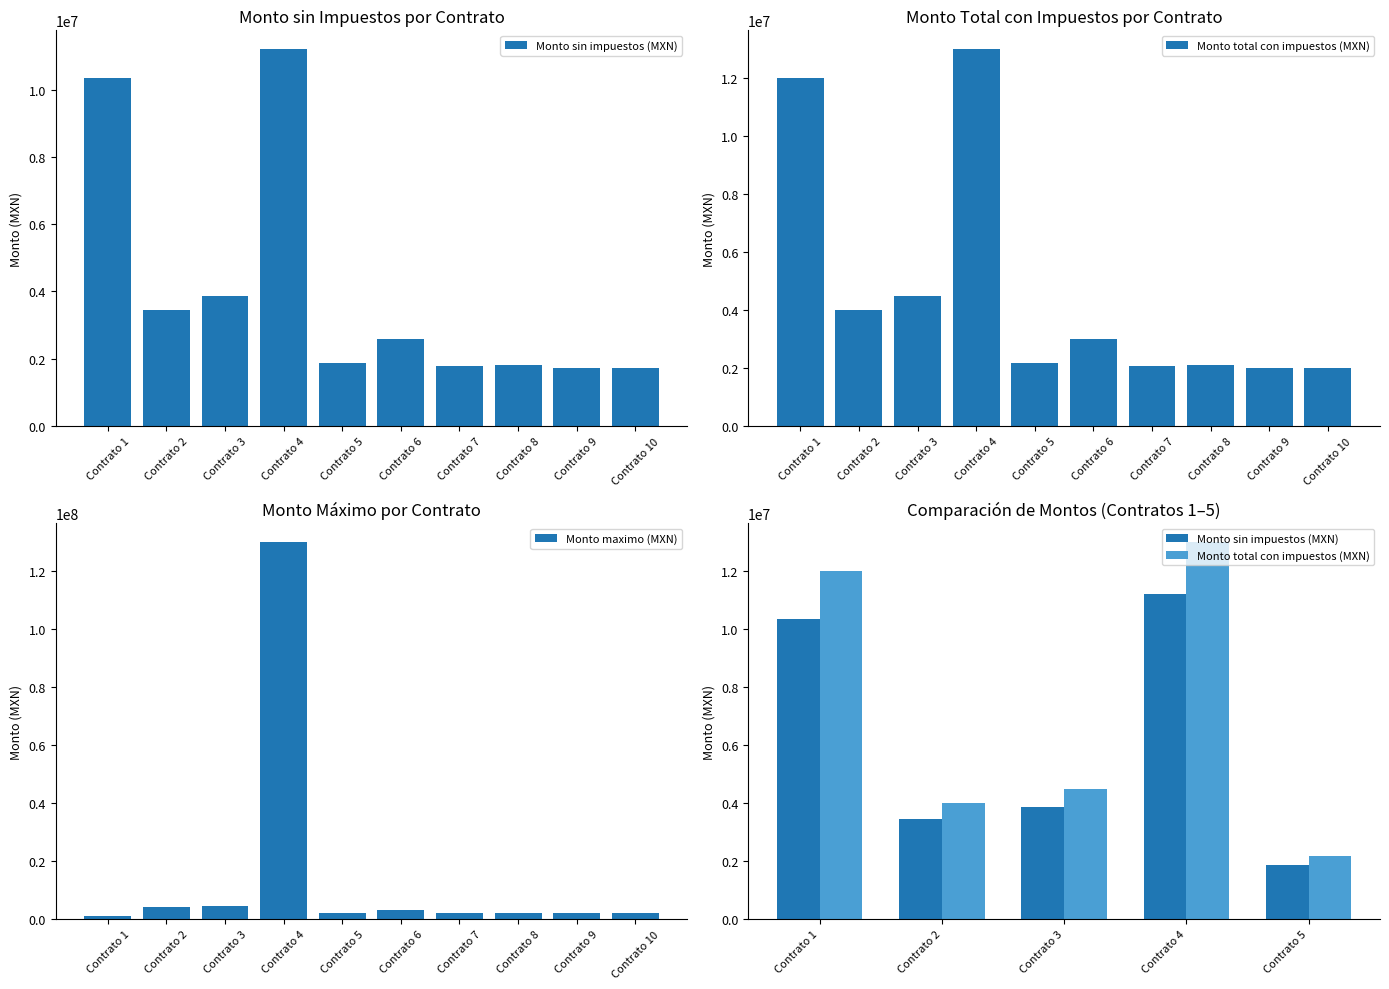

What is the minimum value shown in the chart?

1200000.0